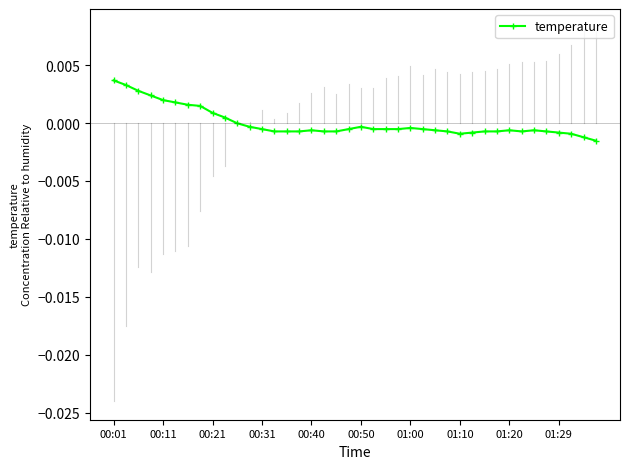

True or false: the data has more than 0 interior local peaks.

True